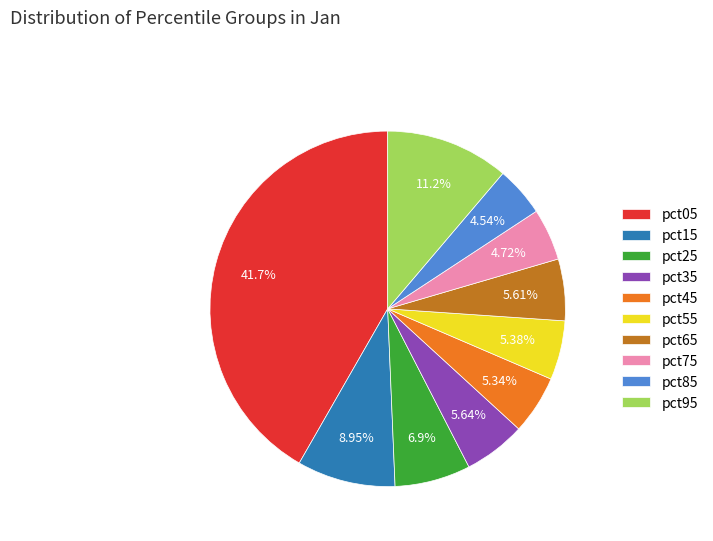

Which category has the biggest portion of the pie?

pct05